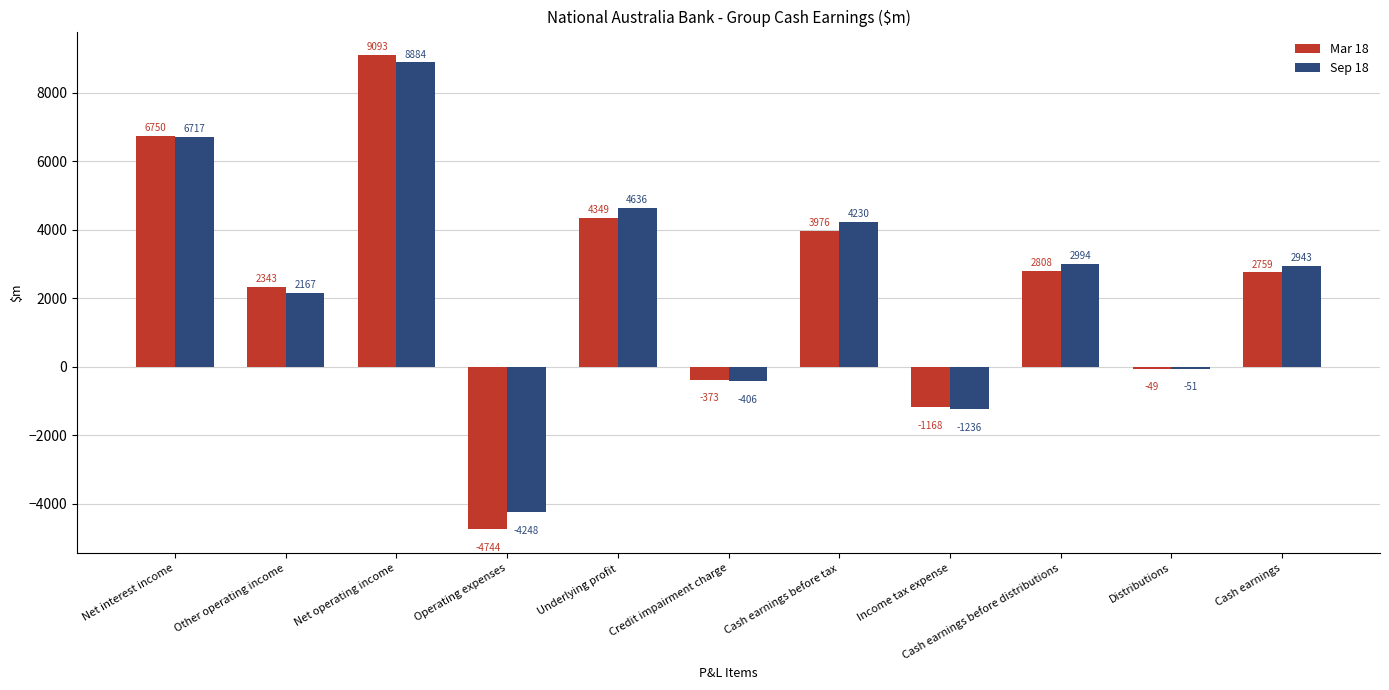

The value of Sep 18 at Net interest income is 9505. True or false?

False